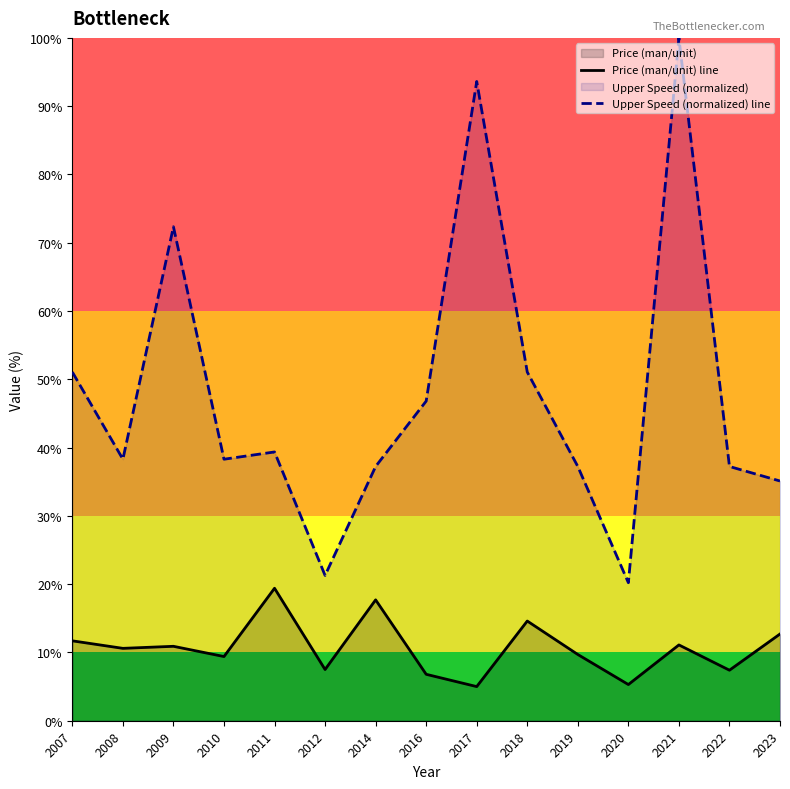

Where does the Price (man/unit) line series first go above 10?

2007